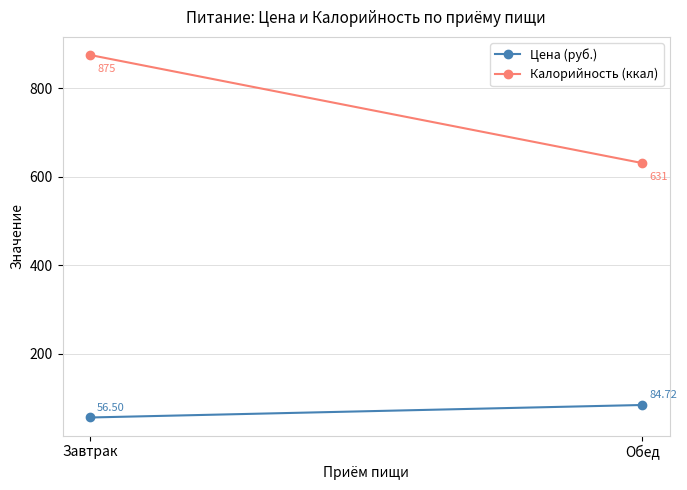

Where is Цена (руб.) nearest to the value 70?

Завтрак